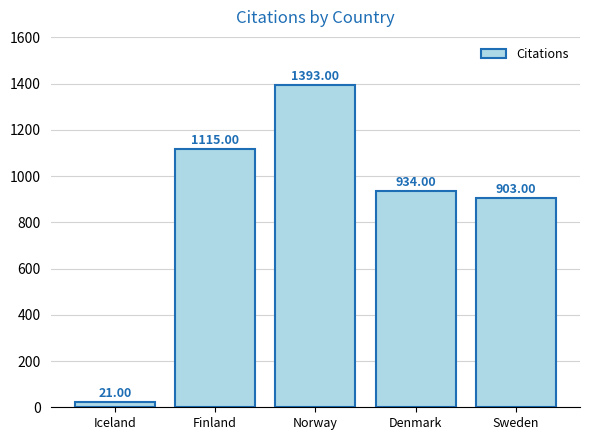

What is the label of the 5th bar from the right?

Iceland